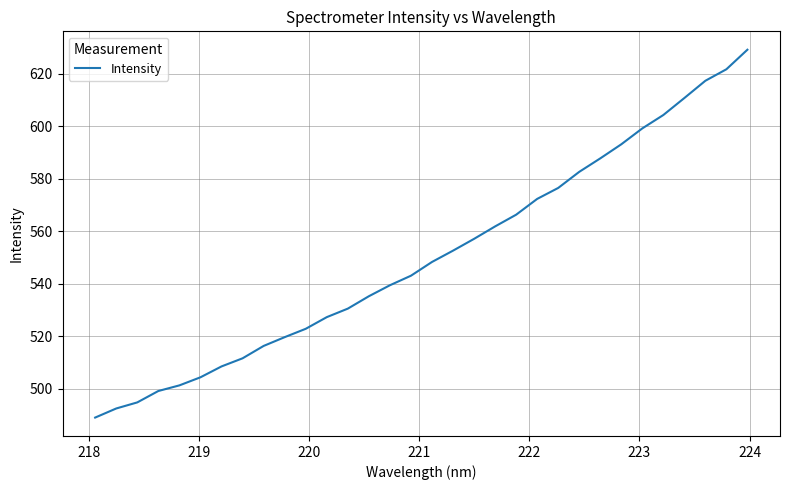

What is the maximum value shown in the chart?

629.2